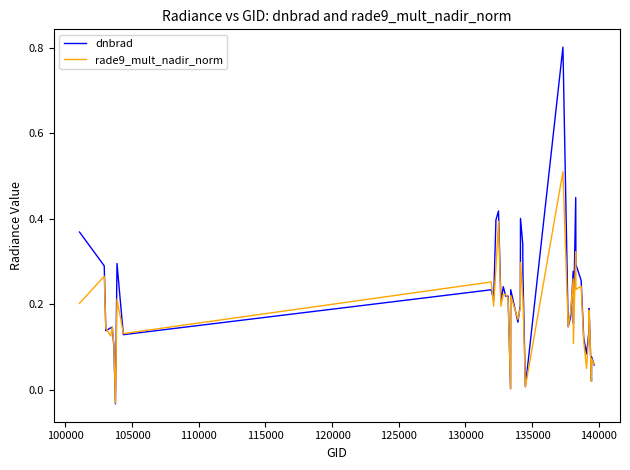

What is the greatest value displayed?

0.8